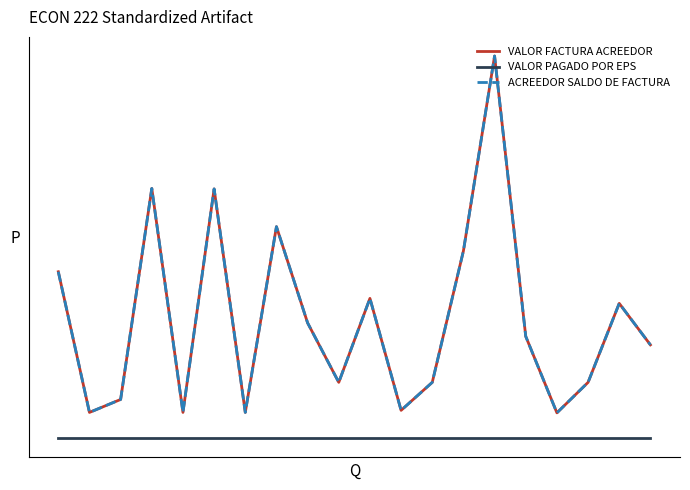

Reading left to right, transcribe all the data shown in this chart.

VALOR FACTURA ACREEDOR: 360000	56000	84000	540000	56000	539000	56000	457380	249480	120960	302400	60480	120960	405000	826200	220320	55080	120960	291600	202000
VALOR PAGADO POR EPS: 0	0	0	0	0	0	0	0	0	0	0	0	0	0	0	0	0	0	0	0
ACREEDOR SALDO DE FACTURA: 360000	56000	84000	540000	56000	539000	56000	457380	249480	120960	302400	60480	120960	405000	826200	220320	55080	120960	291600	202000